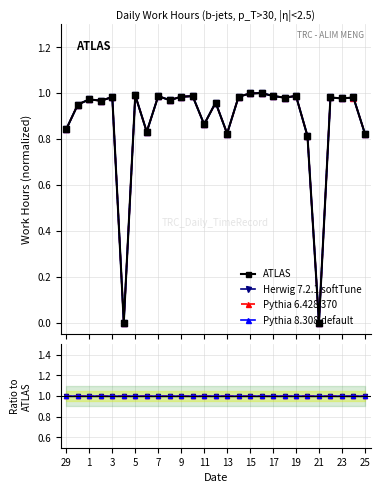

At which category does ATLAS reach its first local peak?

3